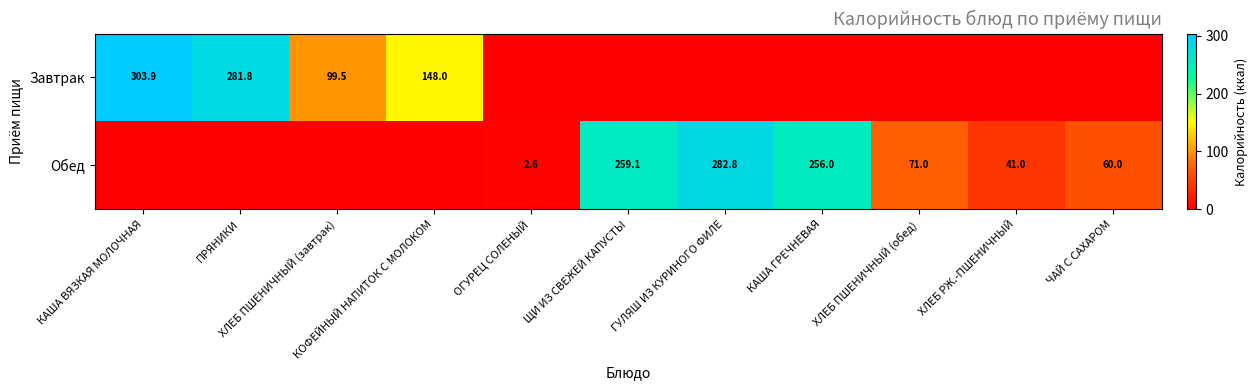

What is the difference between the maximum and minimum values in the Обед series?

282.8